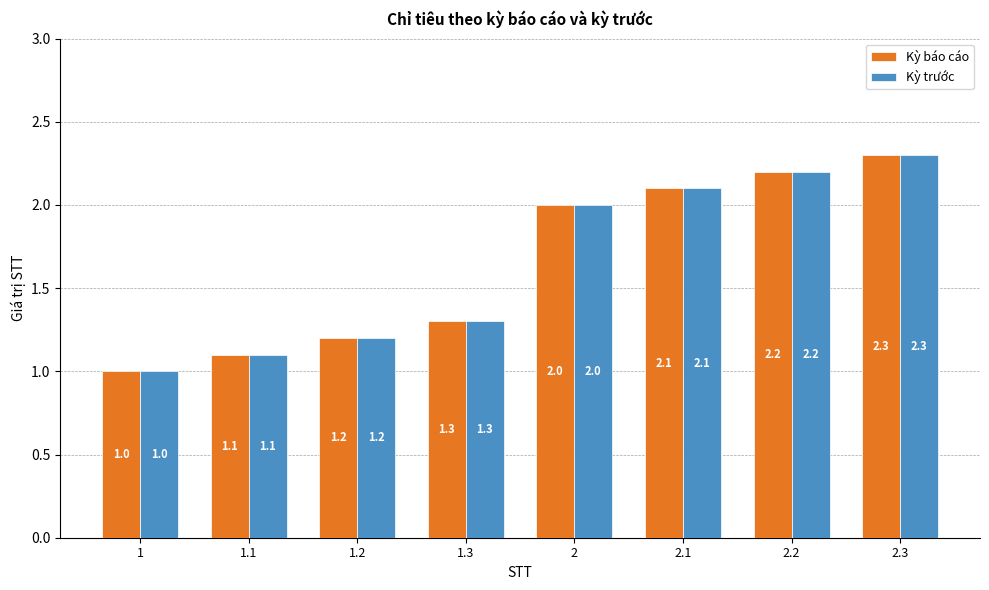

What is the label of the 3rd bar from the right?

2.1